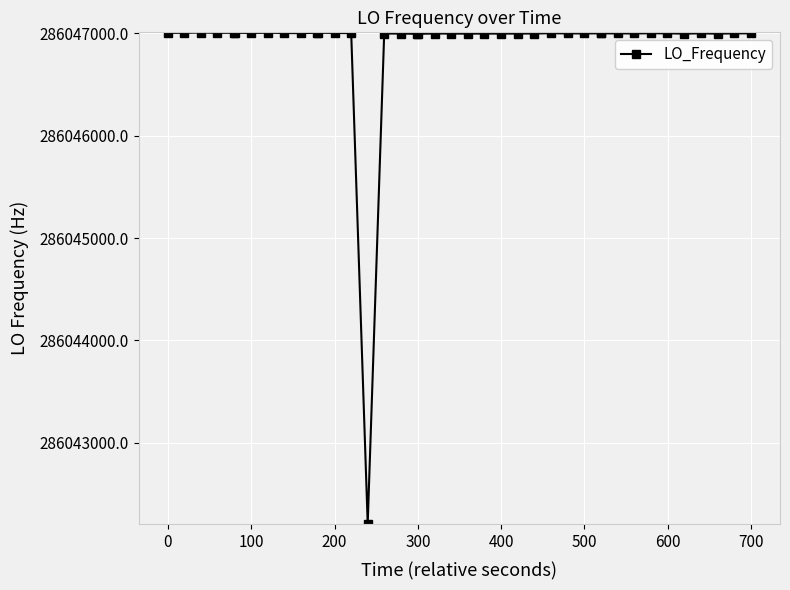

What is the value of the 24th point from the left?

286046995.4